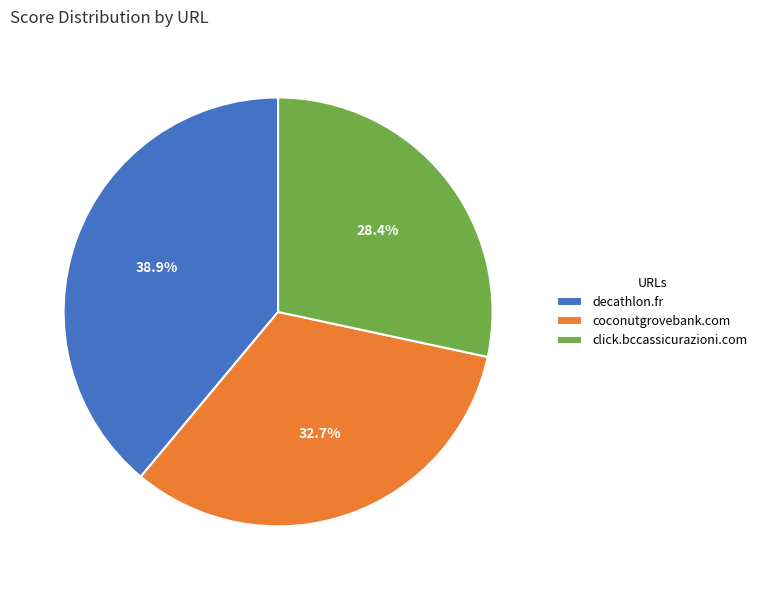

True or false: click.bccassicurazioni.com accounts for 28% of the total.

True